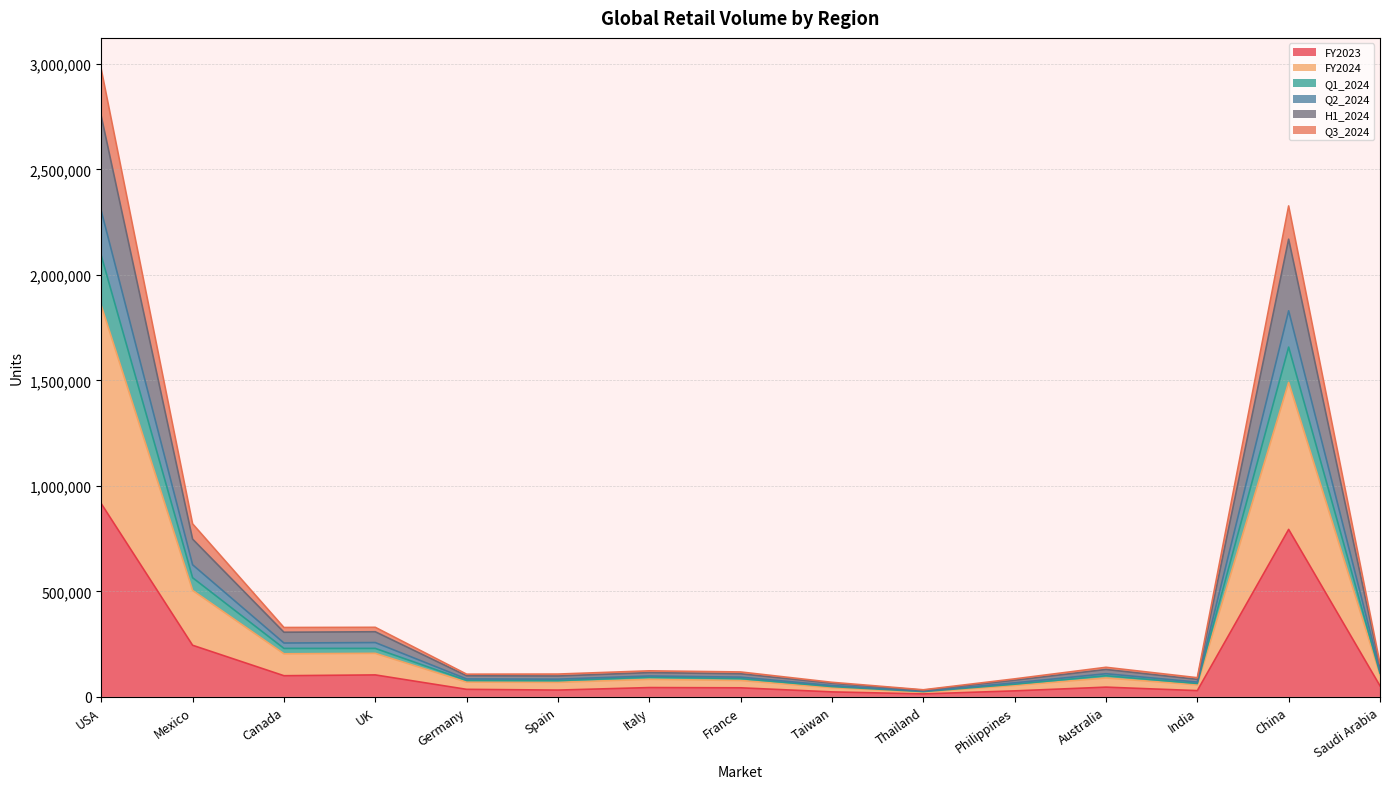

What position from the left is Saudi Arabia?

15